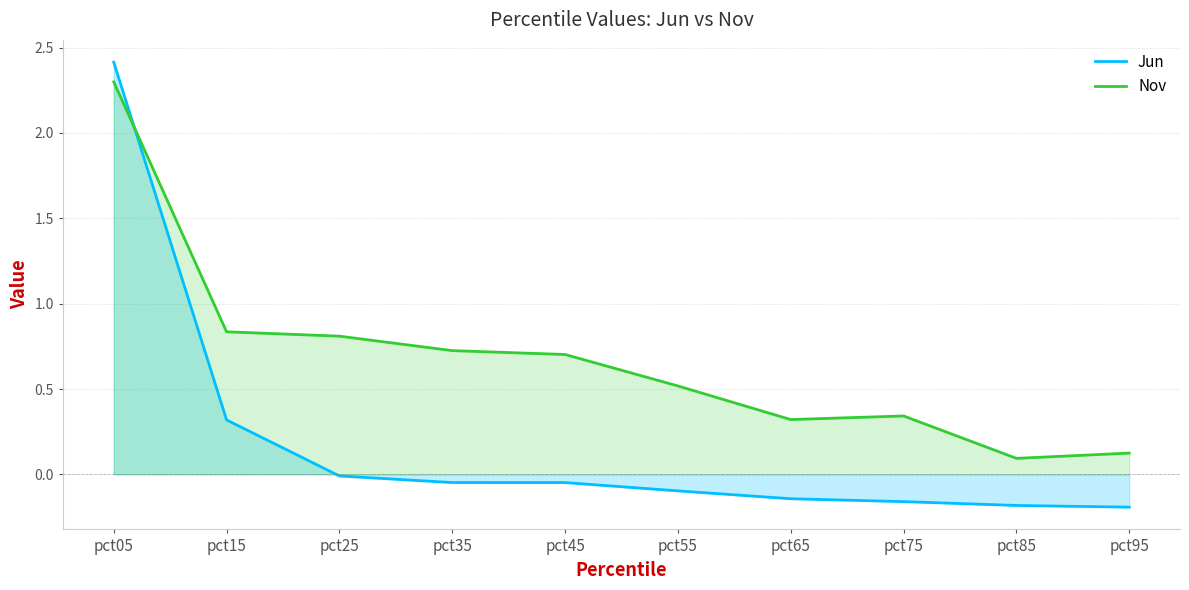

Is the value of Nov at pct35 greater than the value of Jun at pct15?

Yes